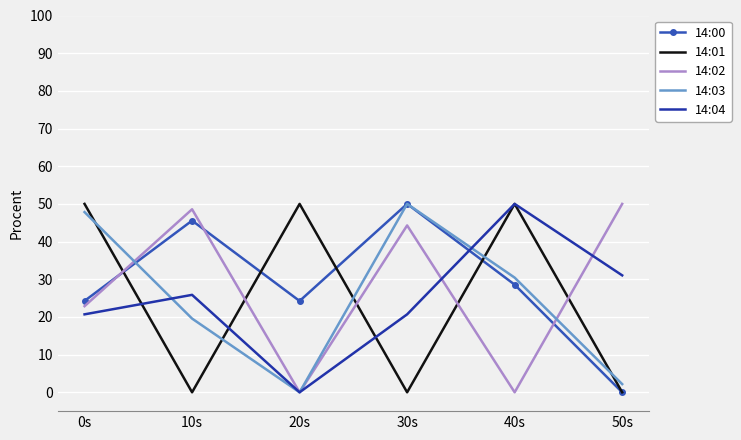

Which category has the highest value in the 14:02 series?

50s